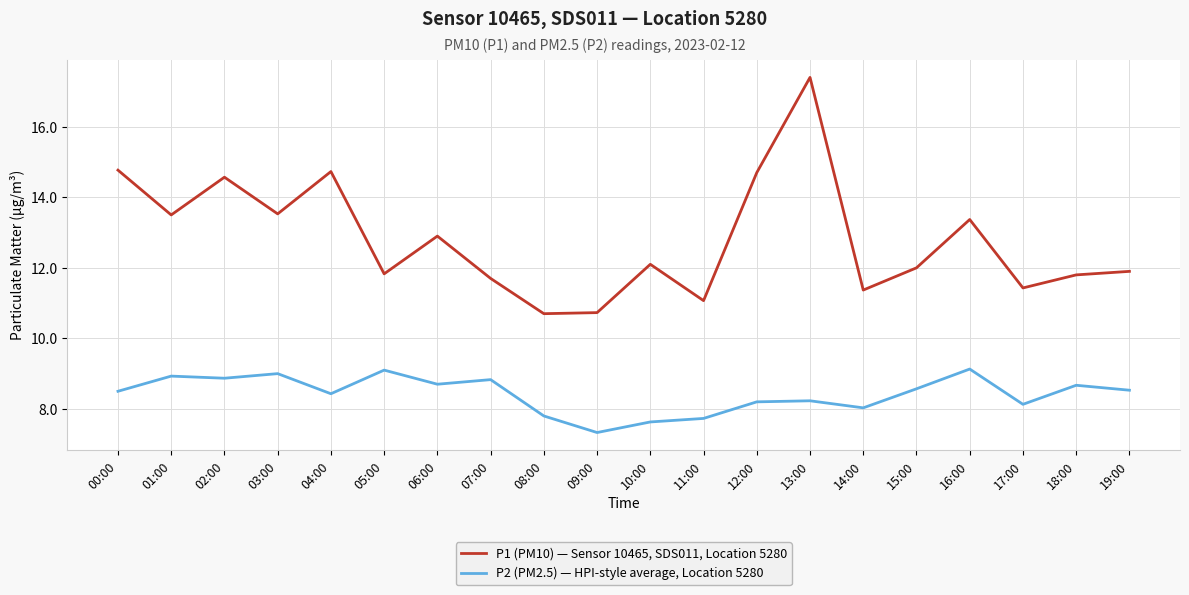

Is it true that P2 (PM2.5) — HPI-style average, Location 5280 equals 3.4 at 00:00?

False